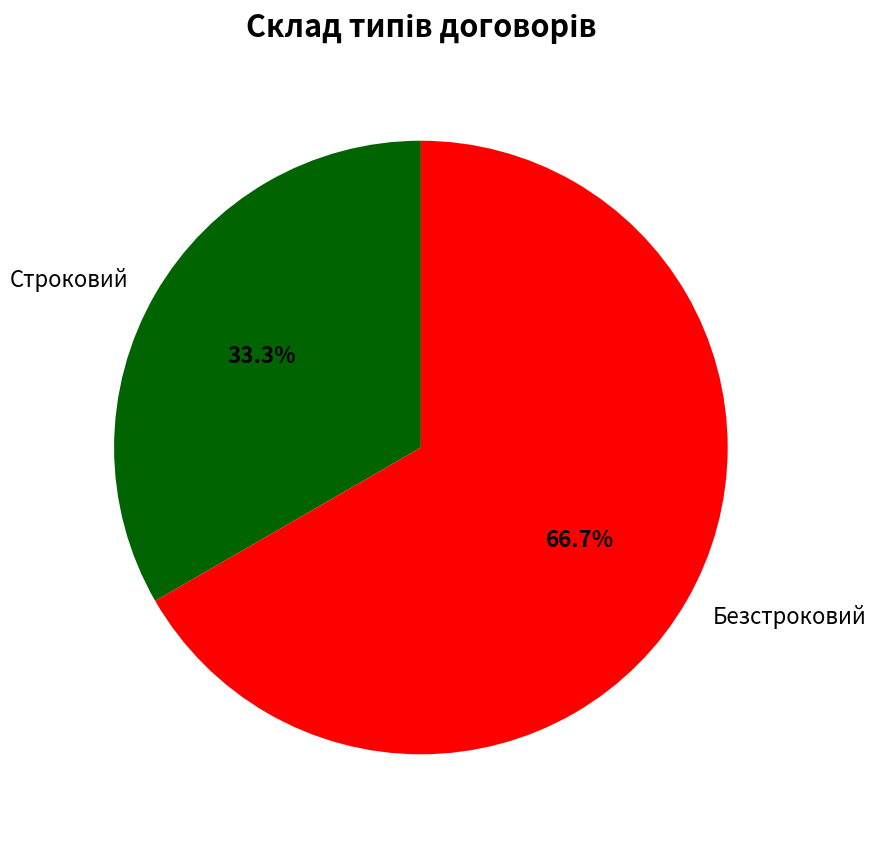

To the nearest percent, what portion does Безстроковий represent?

67%